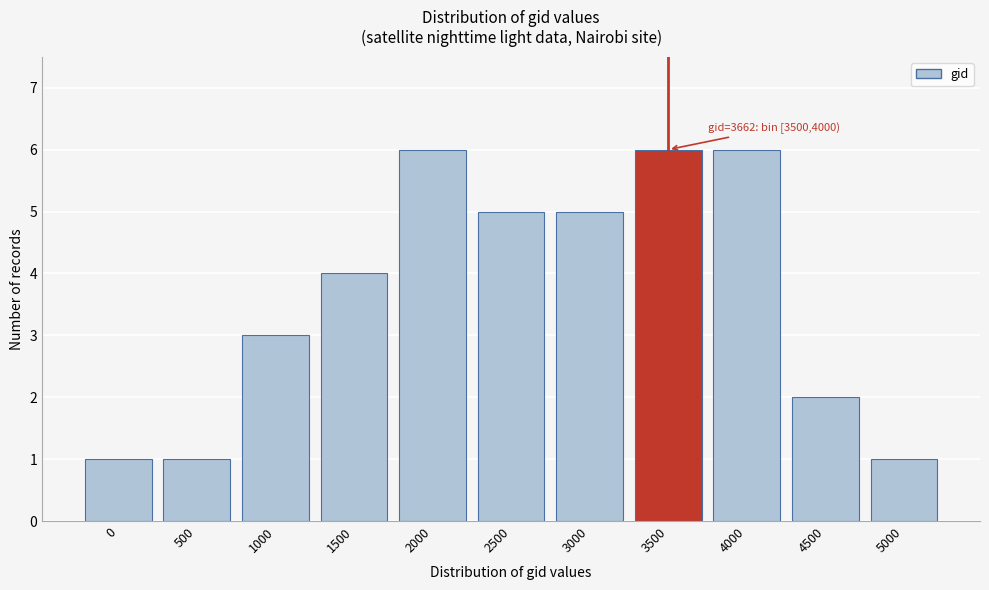

Reading left to right, extract all data points from this chart.

0=1	500=1	1000=3	1500=4	2000=6	2500=5	3000=5	3500=6	4000=6	4500=2	5000=1